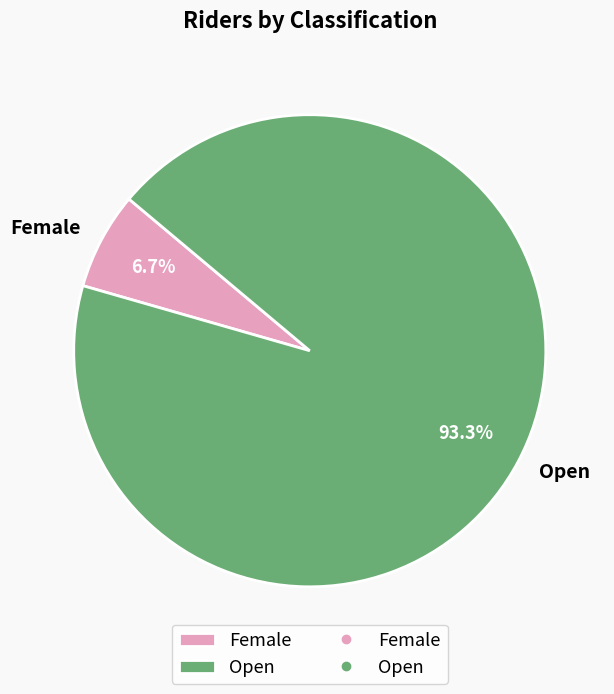

What is the ratio of the value at Female to the value at Open?

0.1